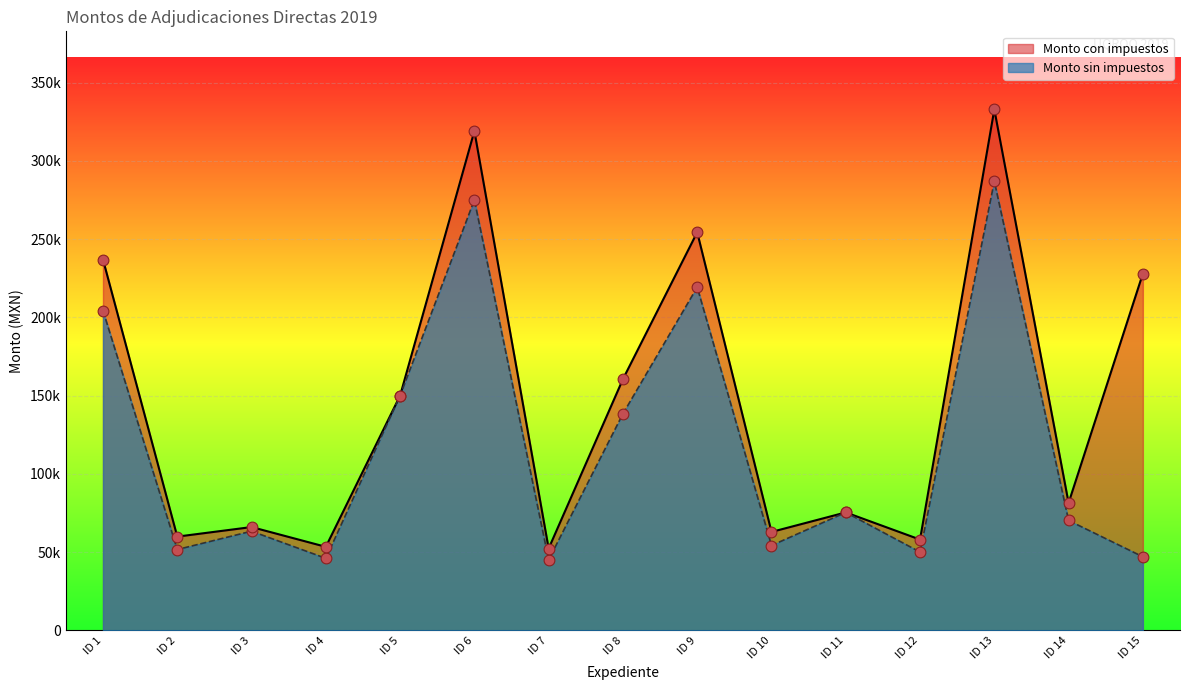

Which series has the largest total across all categories?

Monto con impuestos